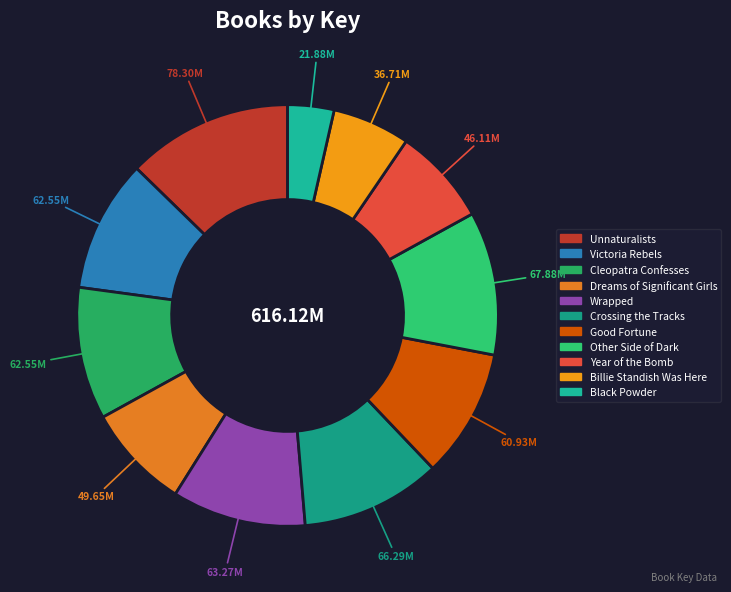

Does any single category account for the majority?

No